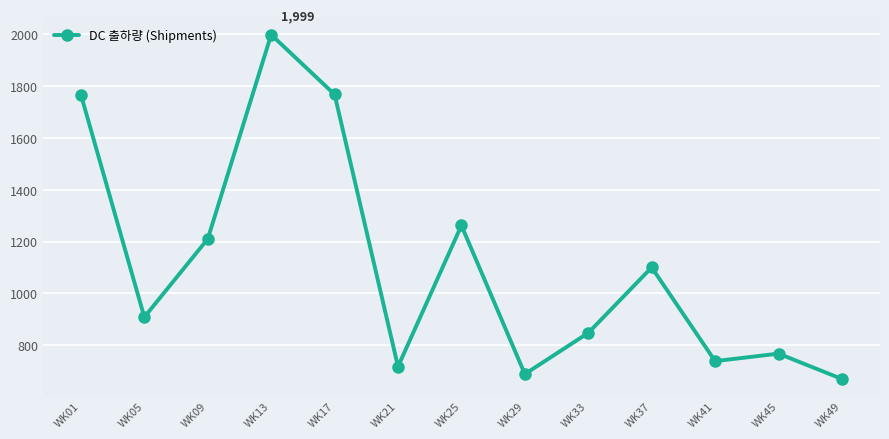

The value at WK17 is 1768. True or false?

True